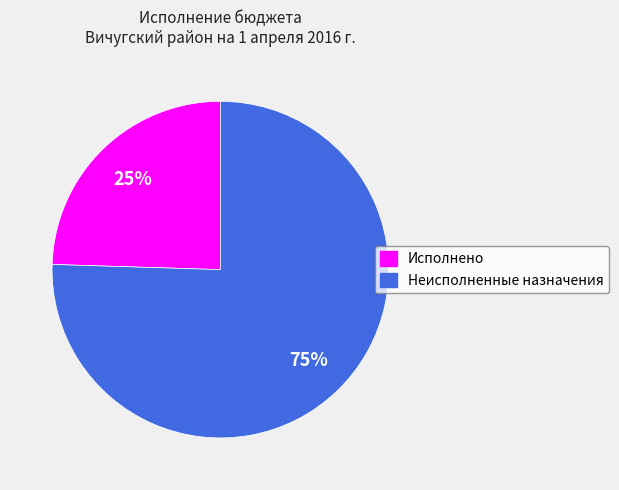

Rank the categories by value from lowest to highest.

Исполнено, Неисполненные назначения